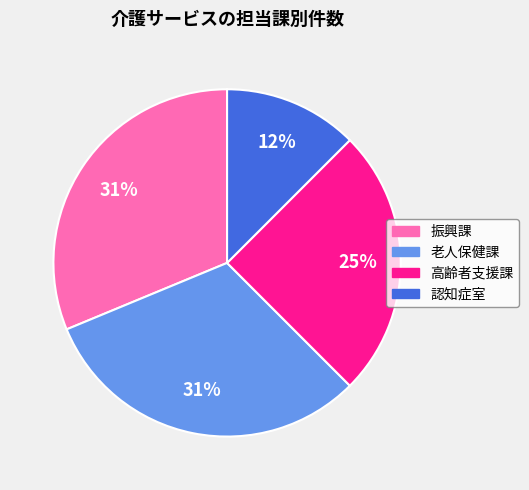

Is there any slice that represents more than half of the pie?

No